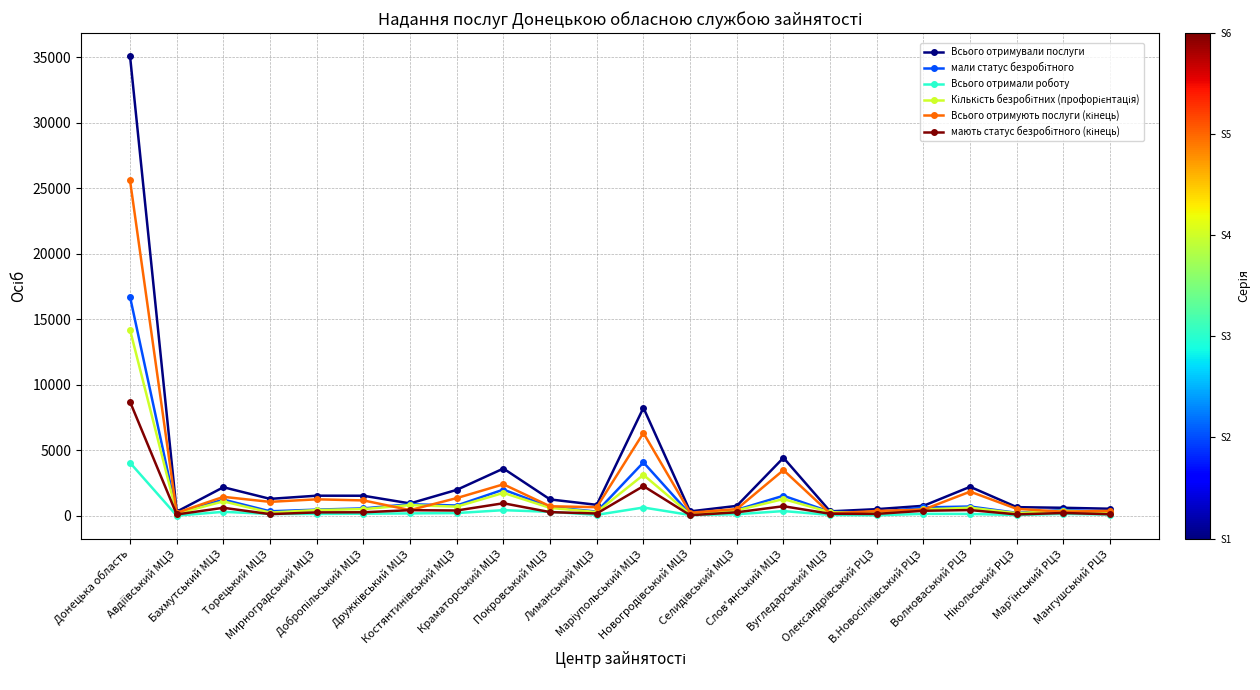

Is this an area chart (filled region under the line)?

No